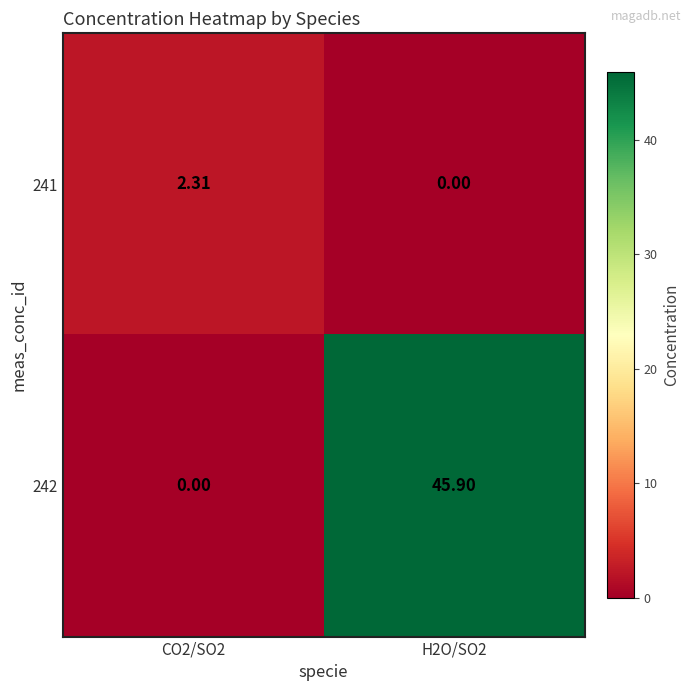

Count the number of data series in this chart.

2